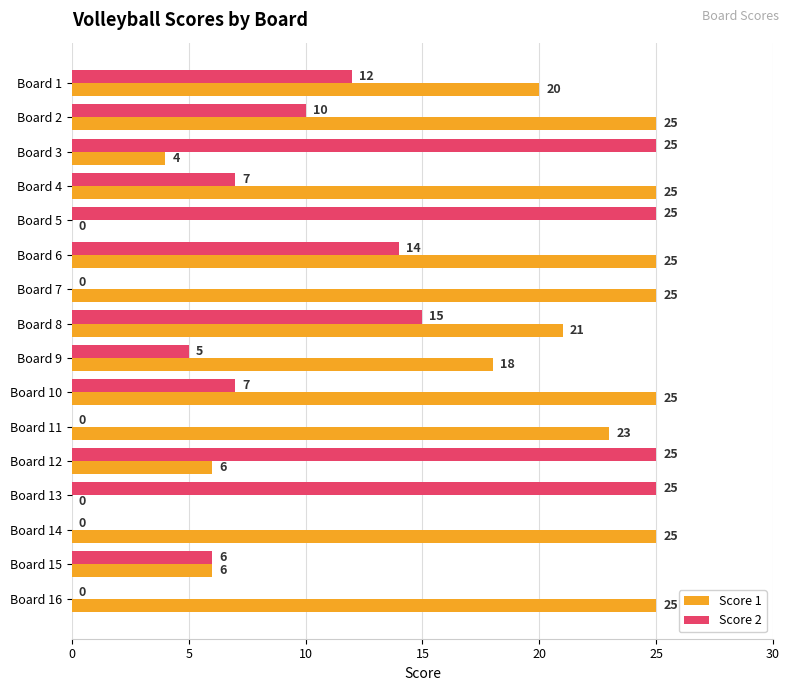

True or false: Score 1 has a value of 0 at Board 5.

True